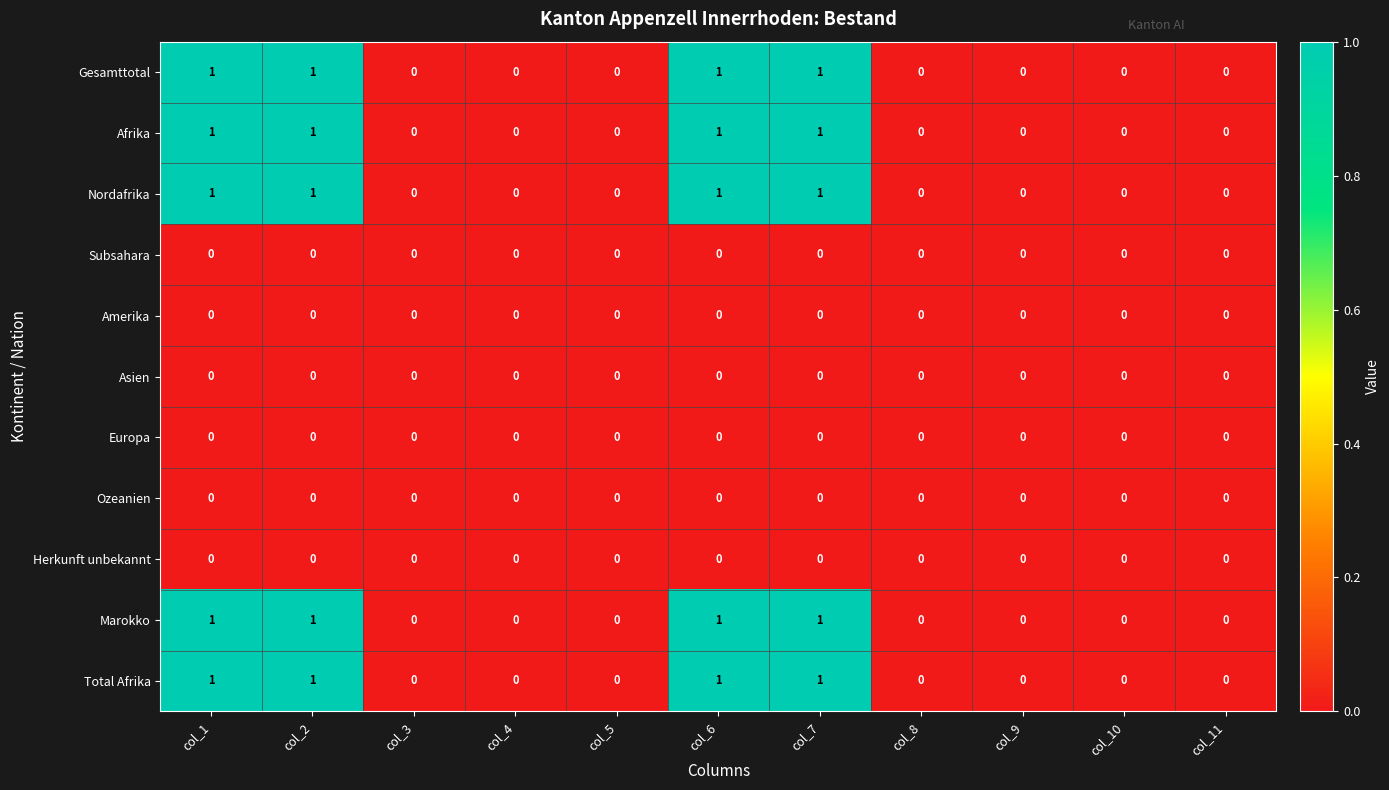

What is the sum of all Afrika values?

4